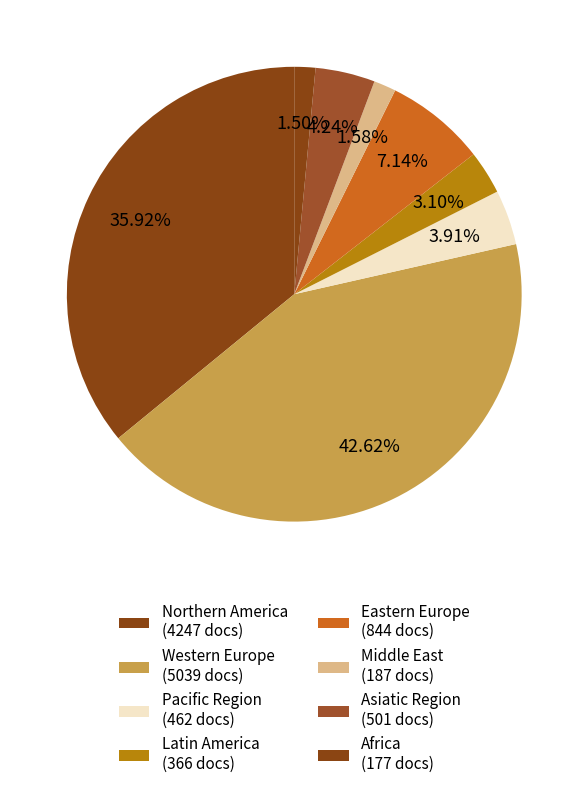

How many slices are in this pie chart?

8